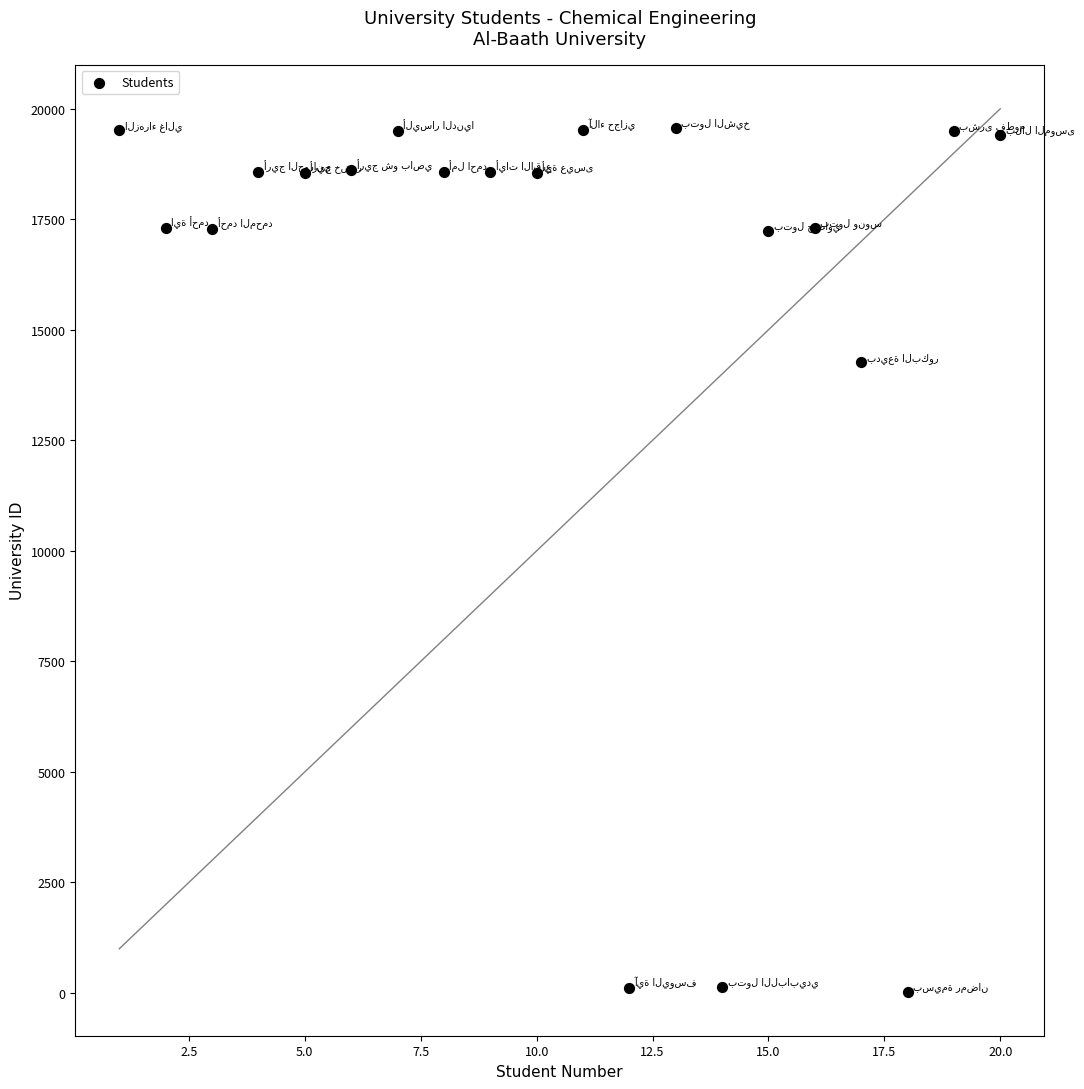

What Y value in the scatter plot is closest to 9801?

14263